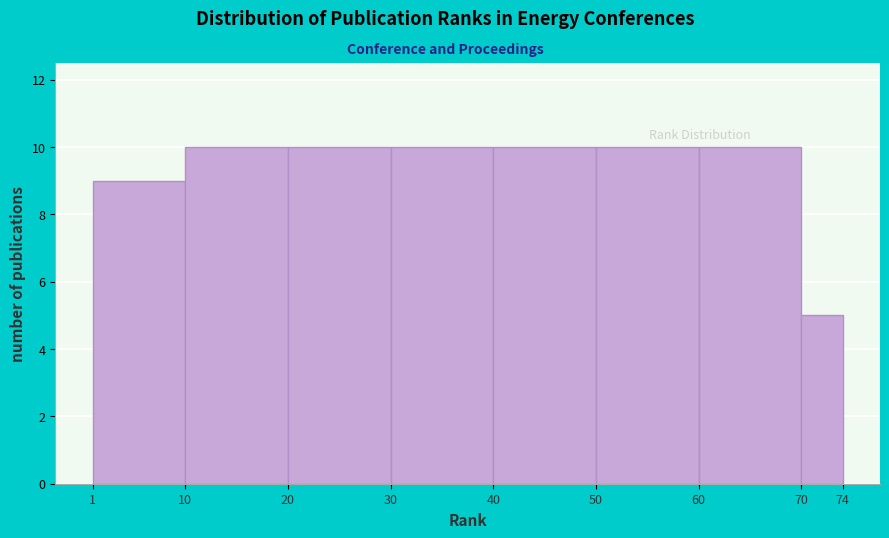

How tall is the bar that spans 20 to 30 on the x-axis? The values are not printed on the chart, so give them approximately, as read against the axis.

10